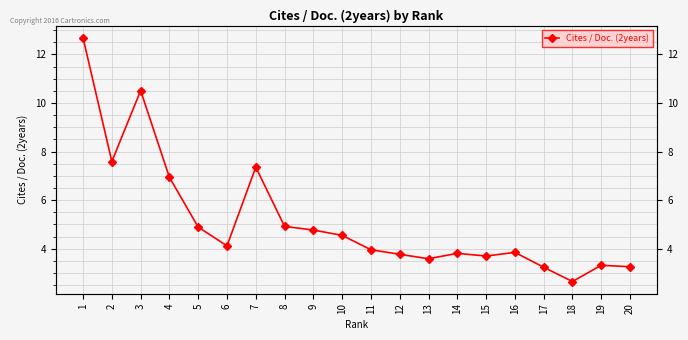

Which has a higher value, 6 or 9?

9